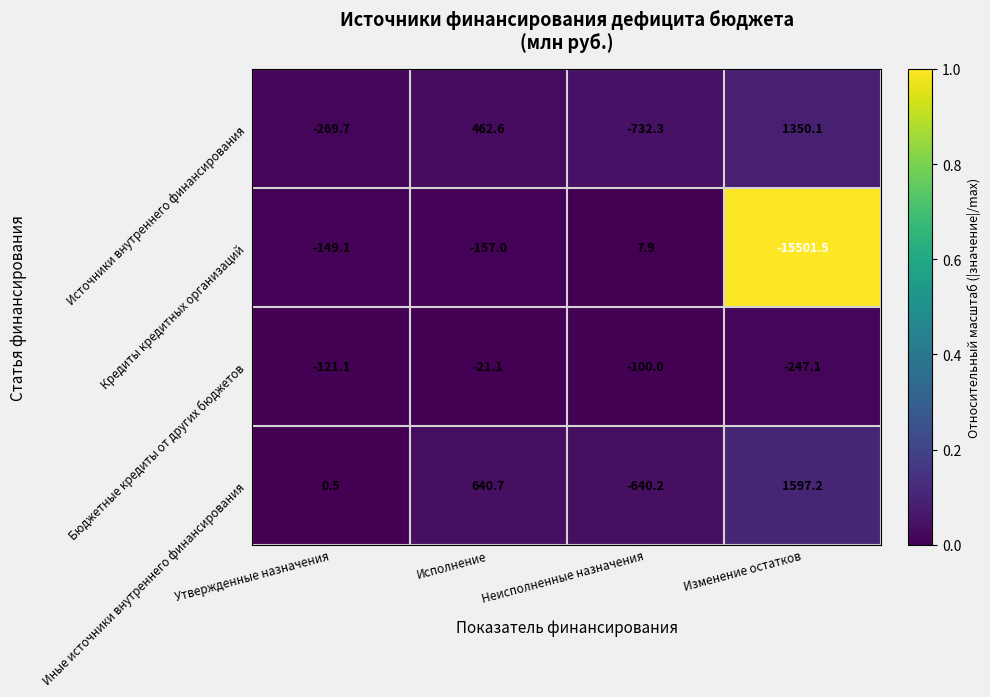

Which series has the largest range (max minus min)?

Кредиты кредитных организаций